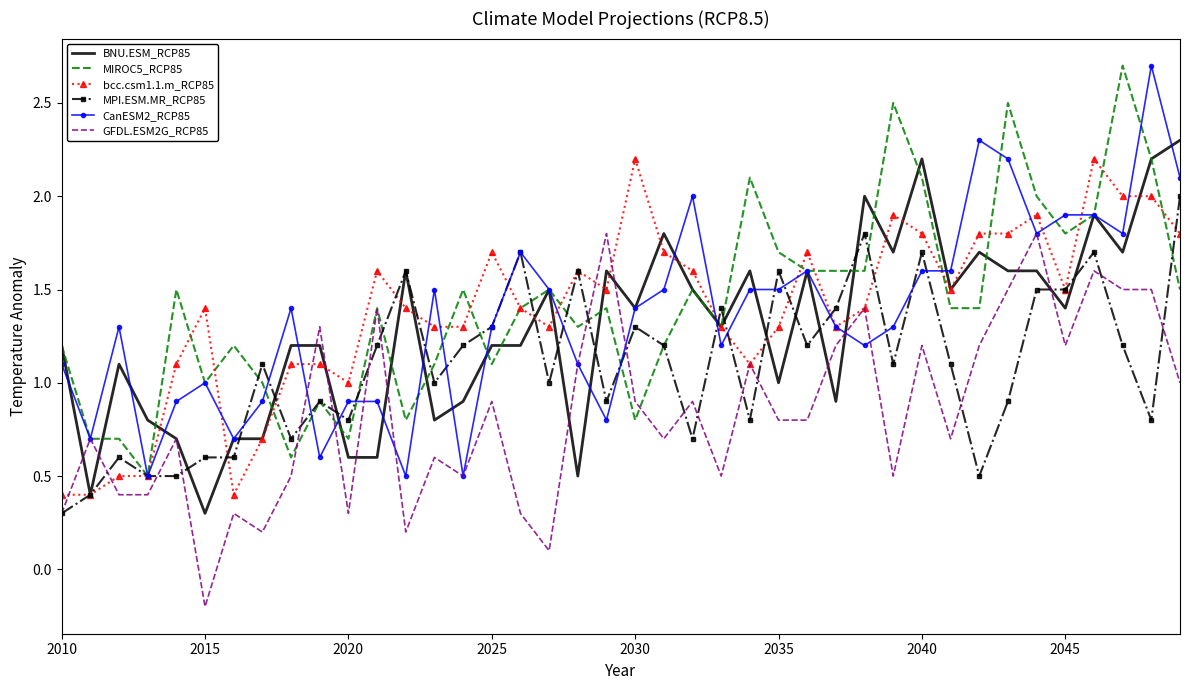

What is the sum of all MIROC5_RCP85 values?

56.9